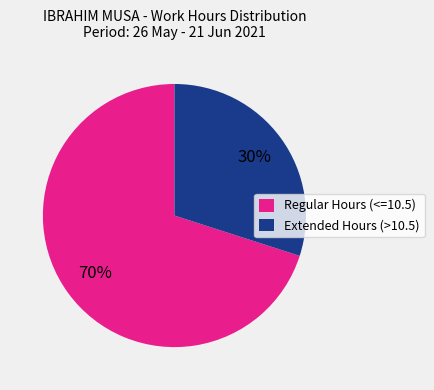

To the nearest percent, what percentage of the pie is Regular Hours (<=10.5)?

70%